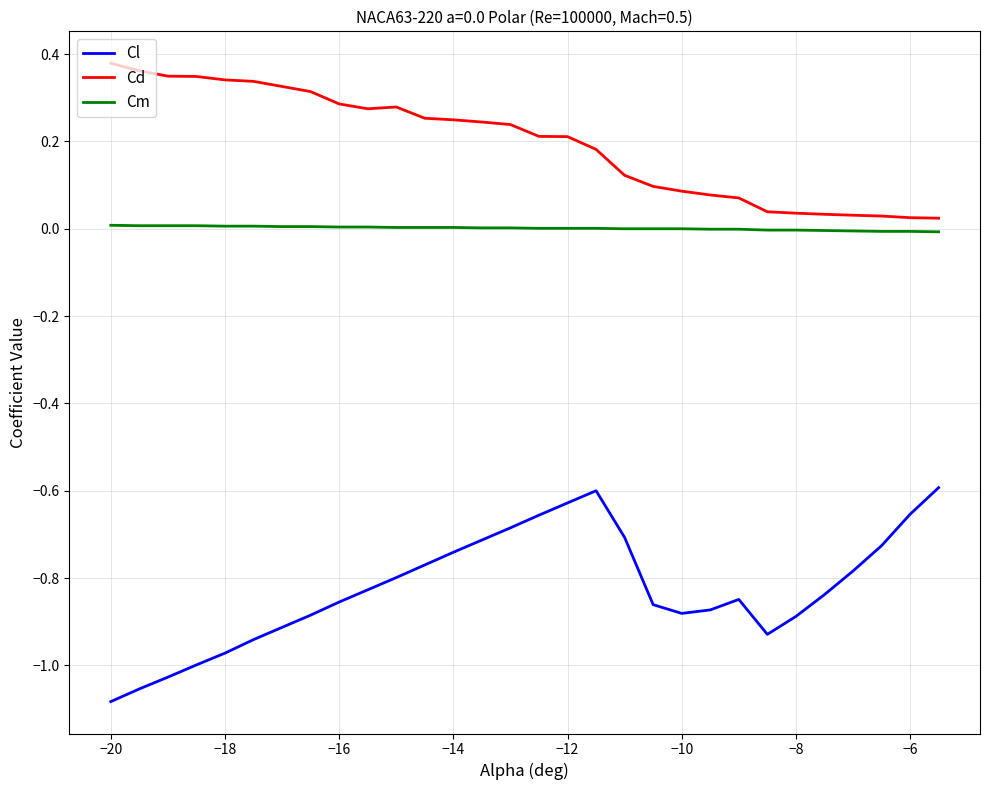

Which series has the widest spread of values?

Cl